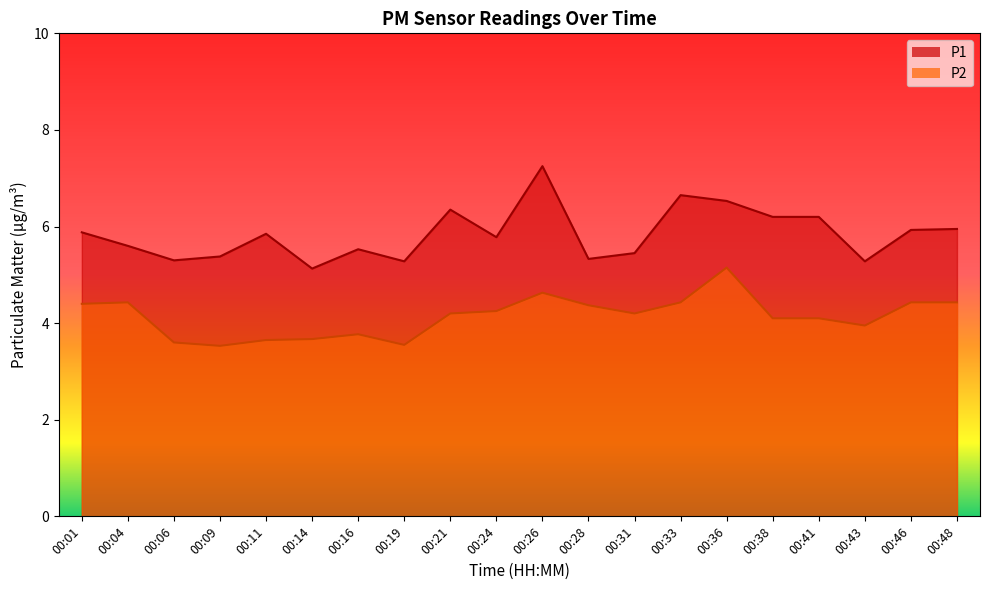

True or false: P2 has a value of 4.4 at 00:04.

True